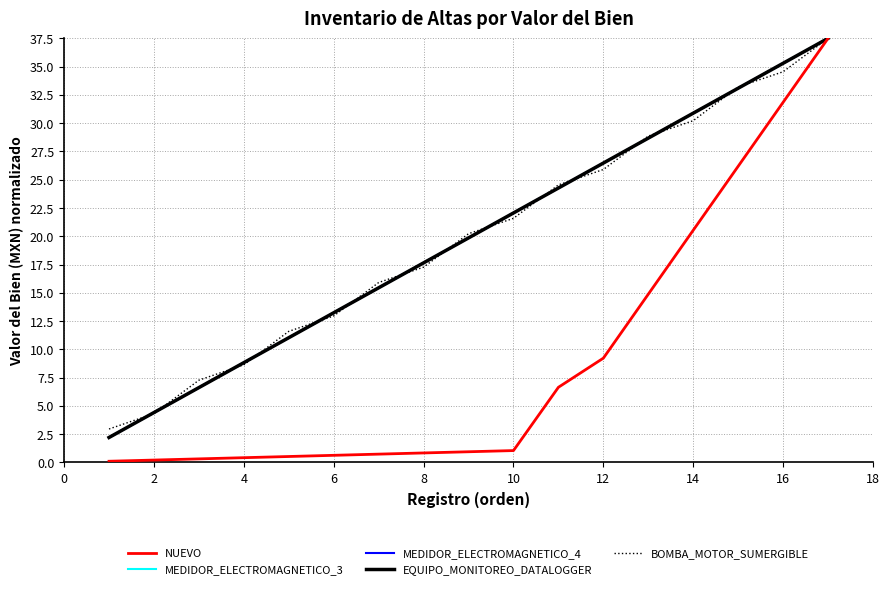

Which series ends up on top after the final intersection of BOMBA_MOTOR_SUMERGIBLE and MEDIDOR_ELECTROMAGNETICO_4?

MEDIDOR_ELECTROMAGNETICO_4